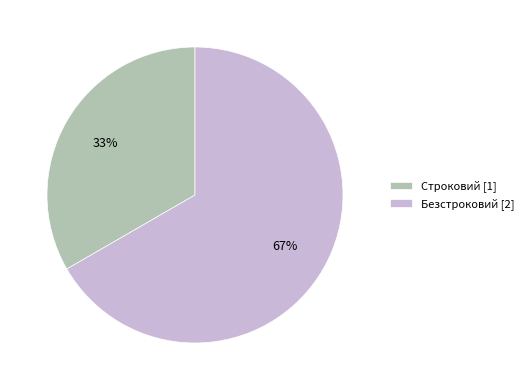

Which slice is the smallest?

Строковий